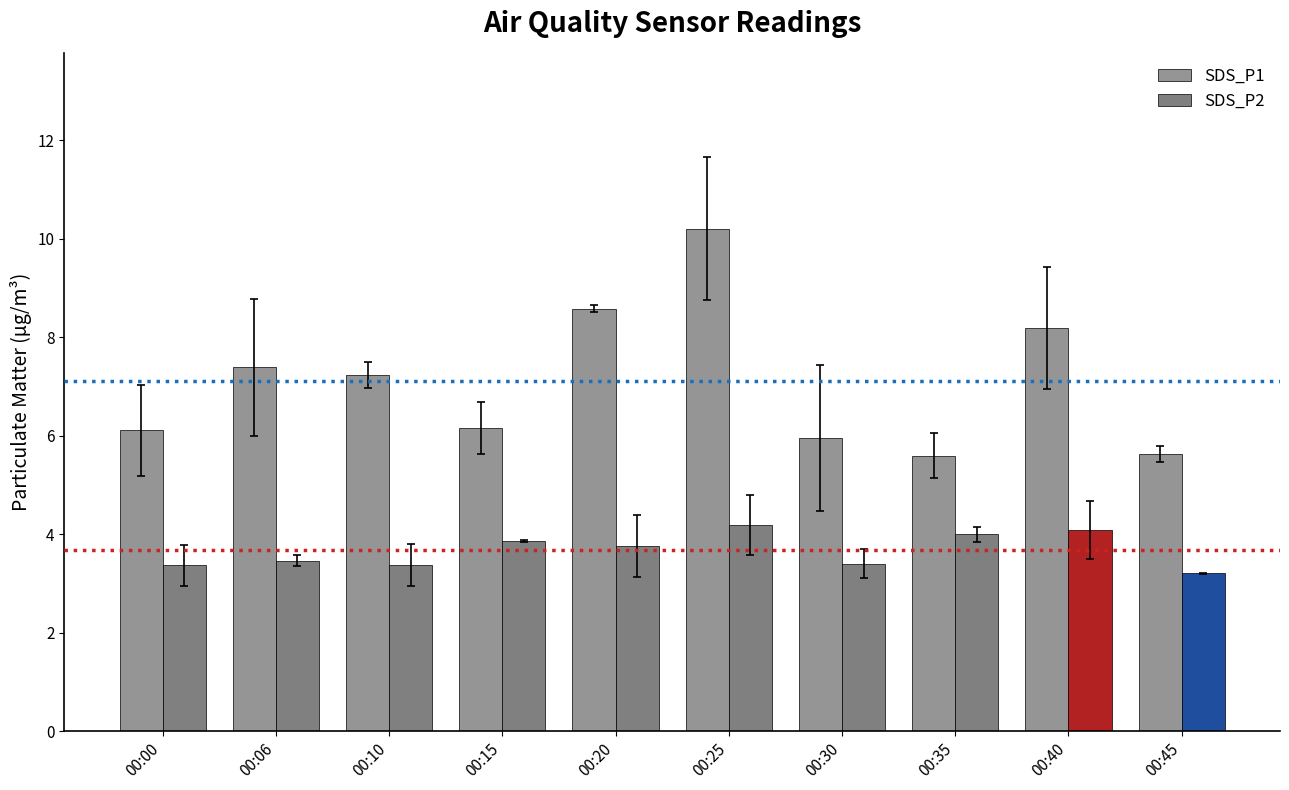

Is it true that the value at 00:06 is 3.2?

False